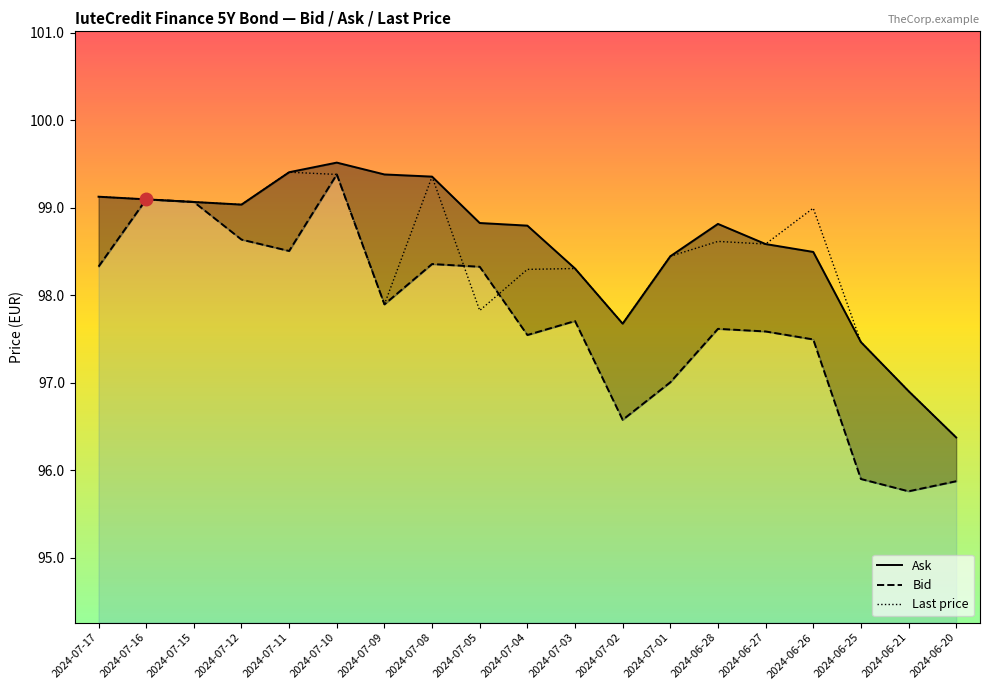

Where is the first local maximum for Last price?

2024-07-11